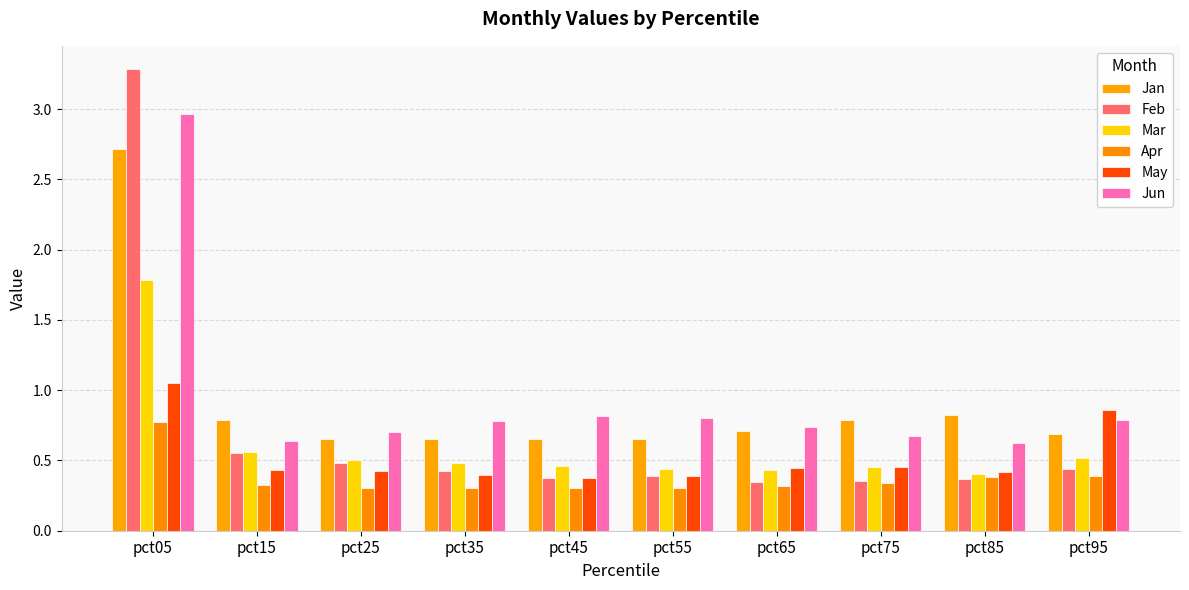

What is the difference between the Jan values at pct15 and pct45?

0.1